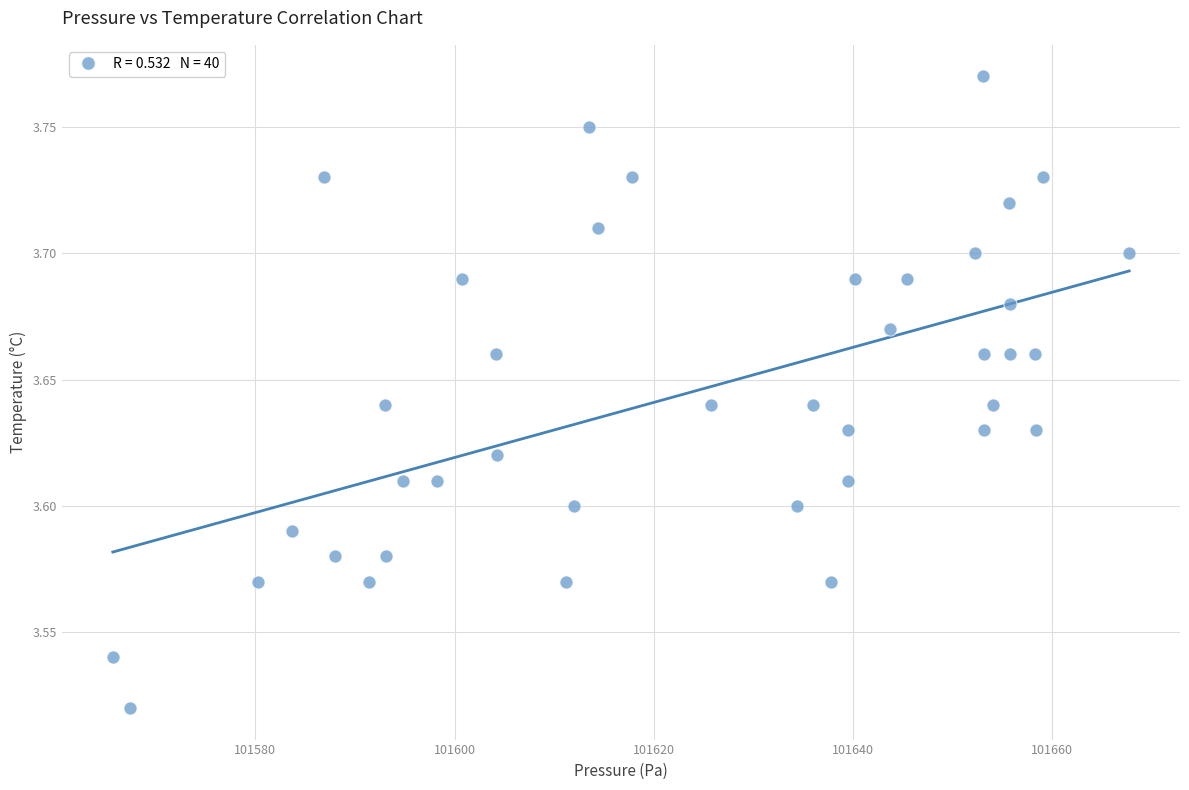

What is the range of X values (max minus min)?

102.0